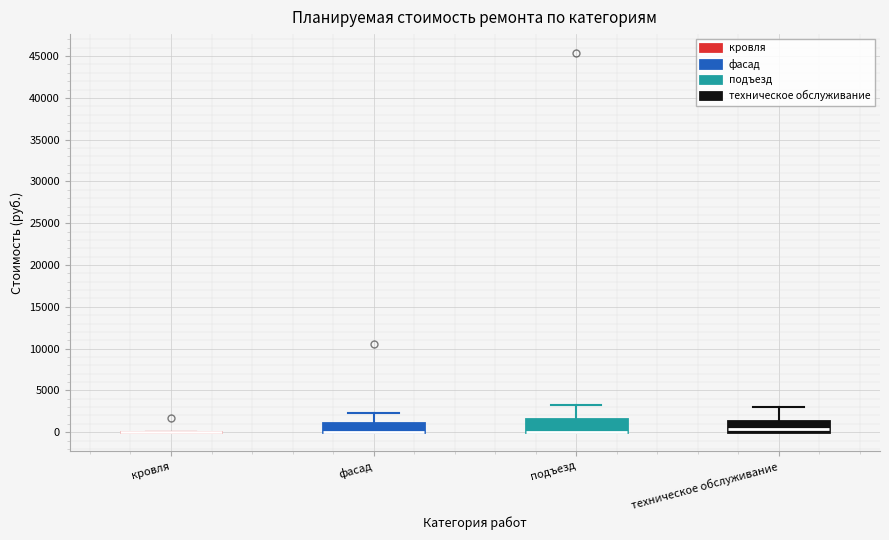

Reading left to right, read every box against the y-axis: the position of its median line, the range the box covers, and the ends of its whiskers. The values are not printed on the chart, so give them approximately, as read against the axis.

кровля: box collapsed to a line at 0, whiskers 0 to 0
фасад: median 0 (drawn on the box's lower edge), box 0 to 1000, whiskers 0 to 2000
подъезд: median 0 (drawn on the box's lower edge), box 0 to 1500, whiskers 0 to 3000
техническое обслуживание: median 500, box 0 to 1500, whiskers 0 to 3000